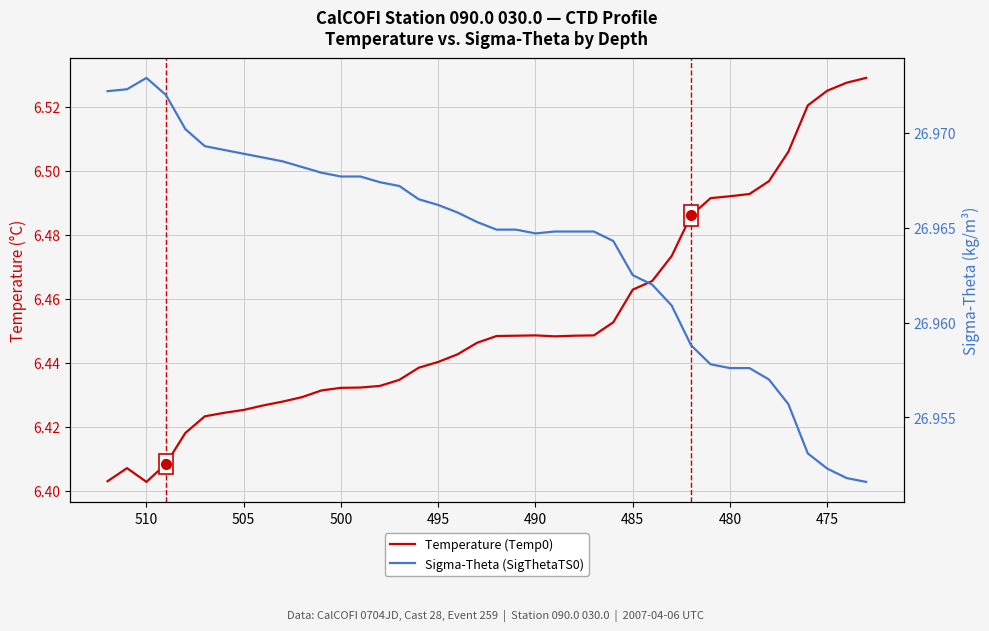

What are all the series names shown in the legend?

Temperature (Temp0), Sigma-Theta (SigThetaTS0)